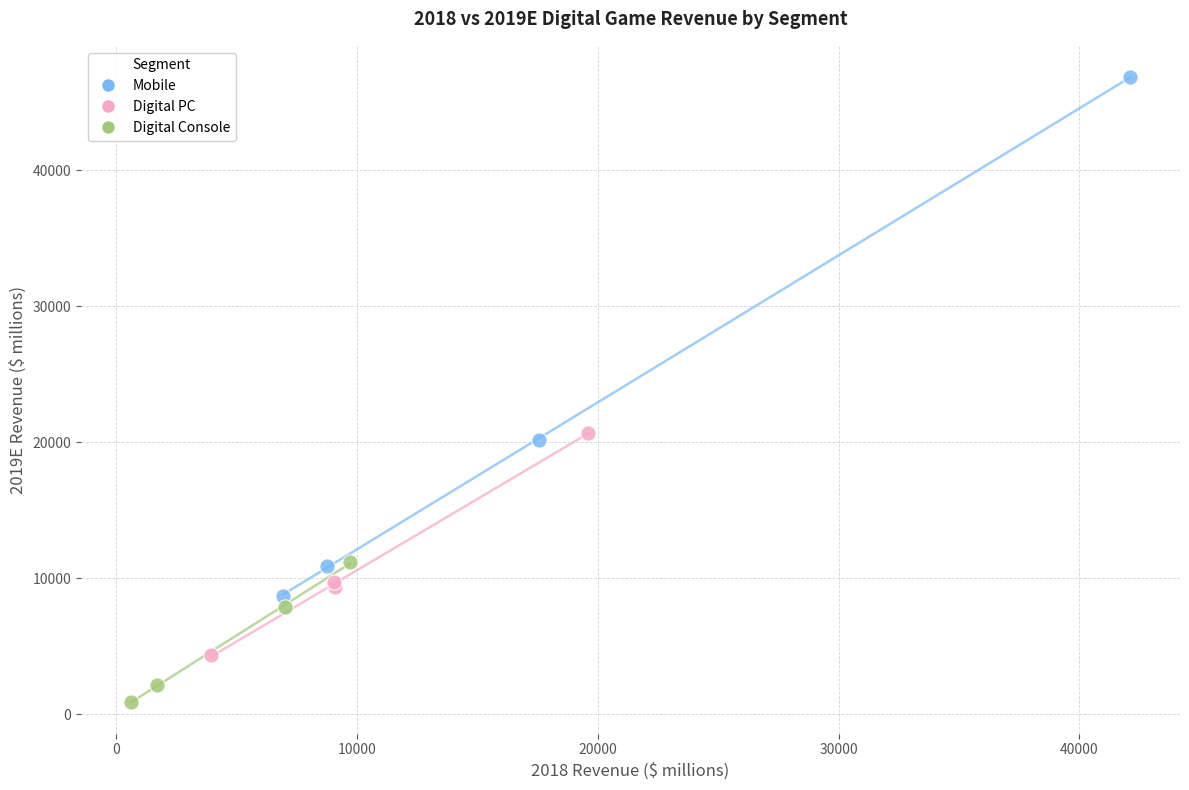

Which series contains the lowest Y value?

Digital Console